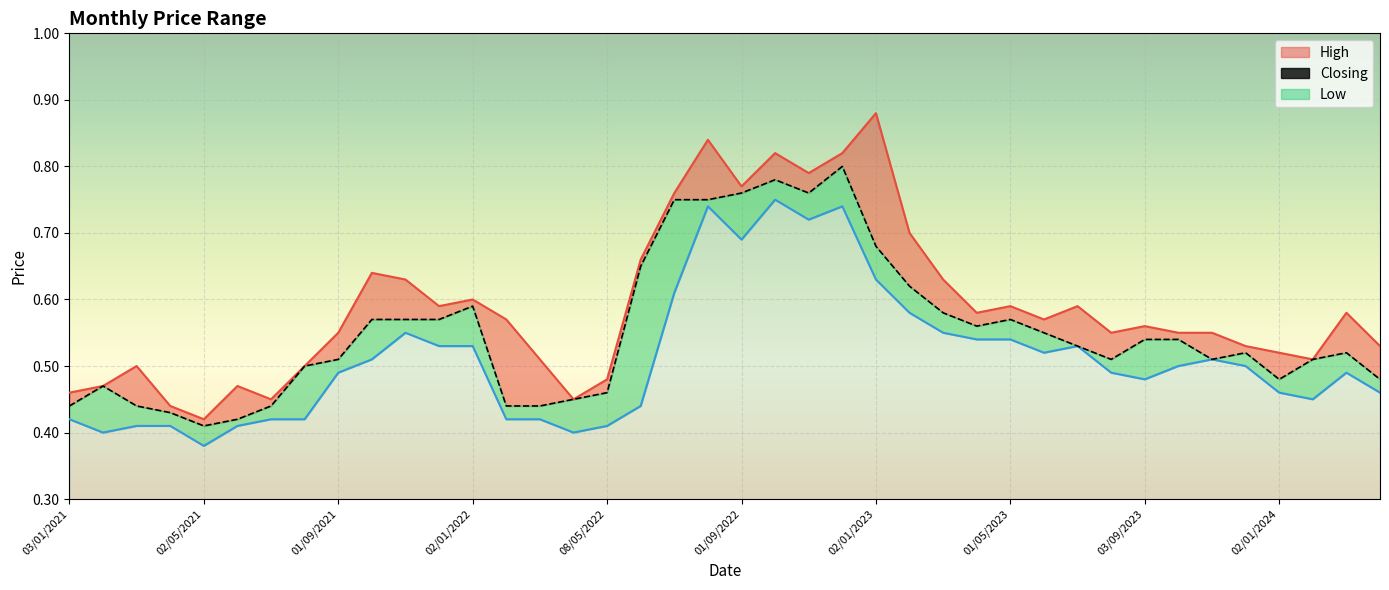

What are all the series names shown in the legend?

High, Closing, Low